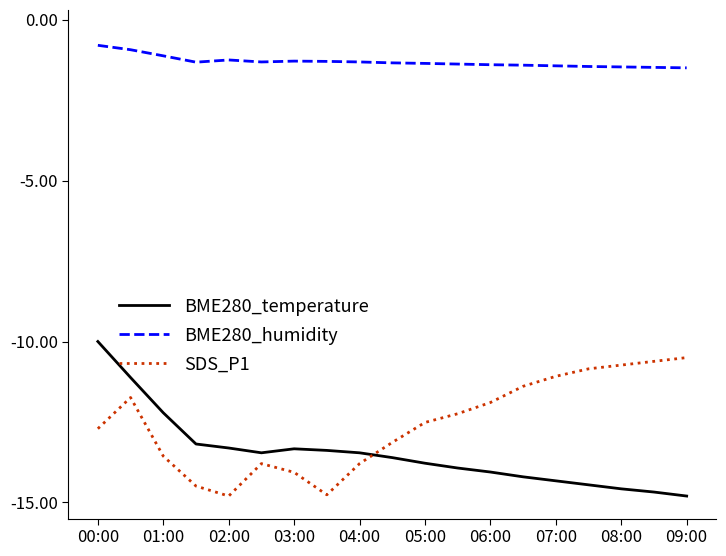

Which series has the largest total across all categories?

BME280_humidity